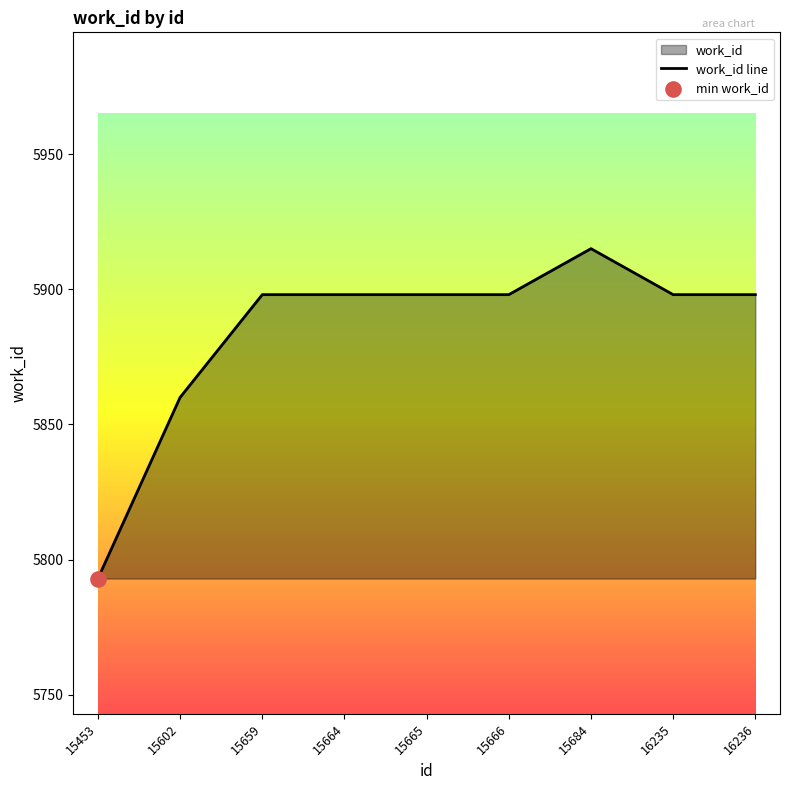

What is the ratio of the value at 15666 to the value at 15665?

1.0